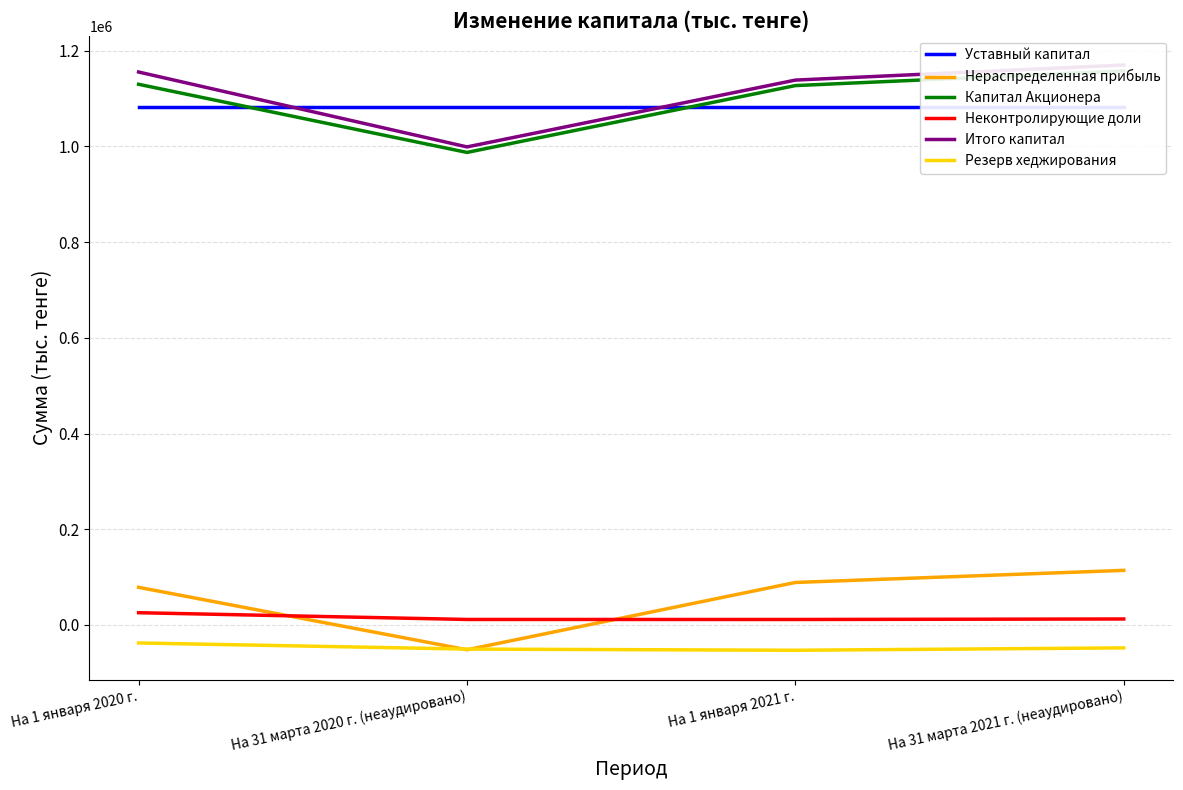

Which series changed the most between На 31 марта 2020 г. (неаудировано) and На 31 марта 2021 г. (неаудировано)?

Итого капитал